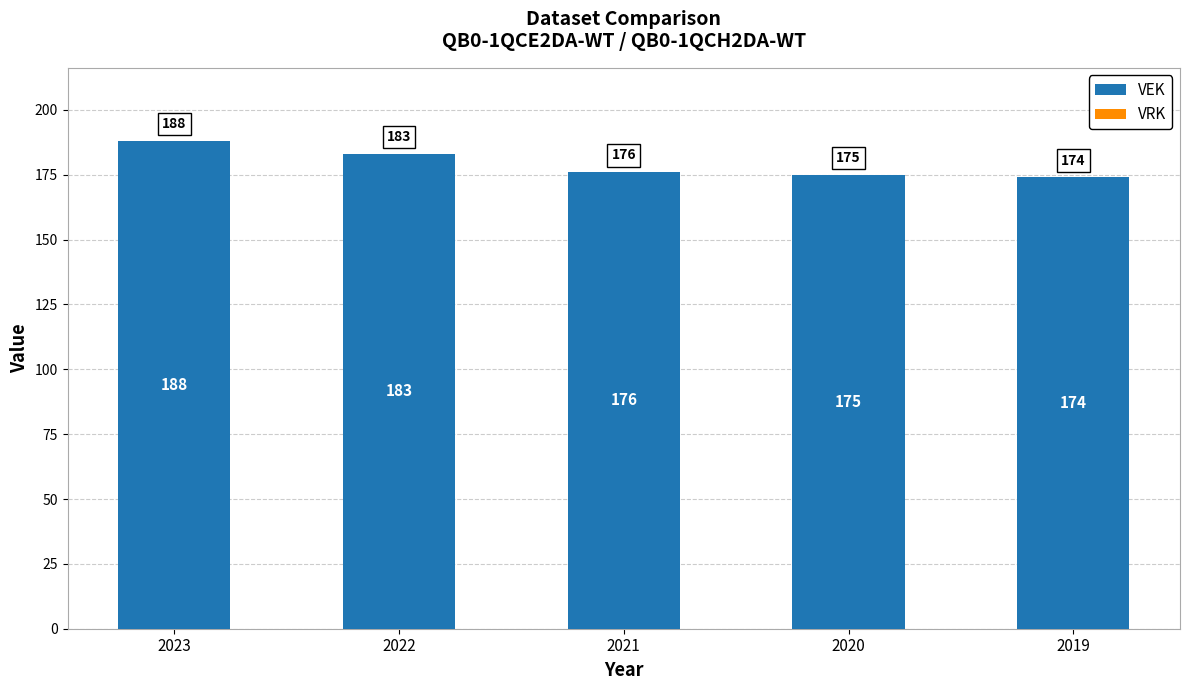

What is the sum of all values?

896